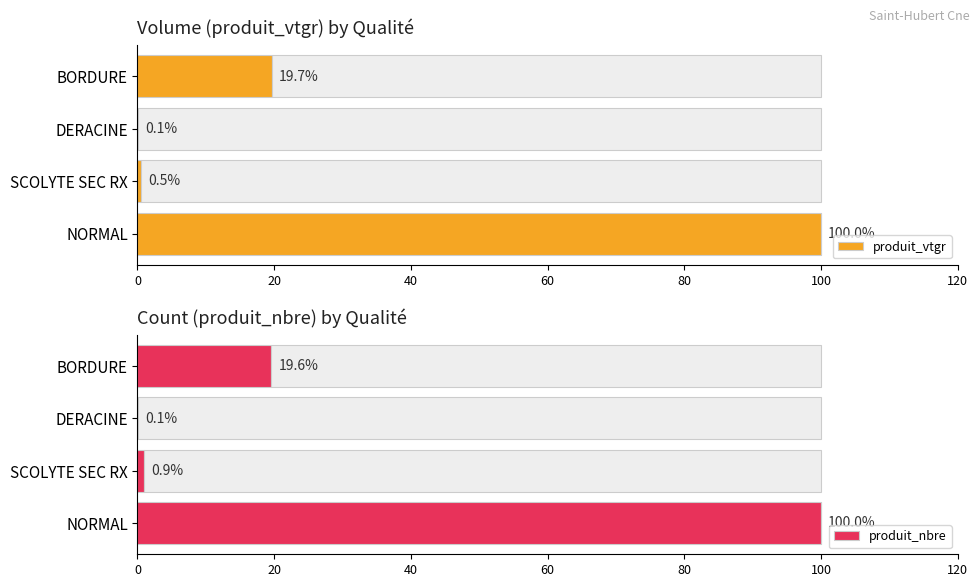

Where is produit_vtgr nearest to the value 50?

BORDURE